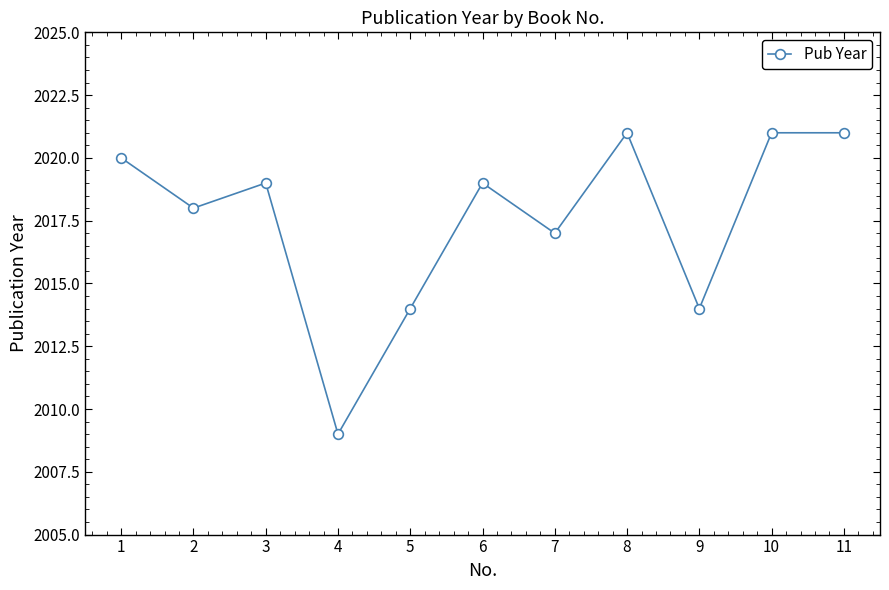

The chart shows a value of 1174 at 11. True or false?

False